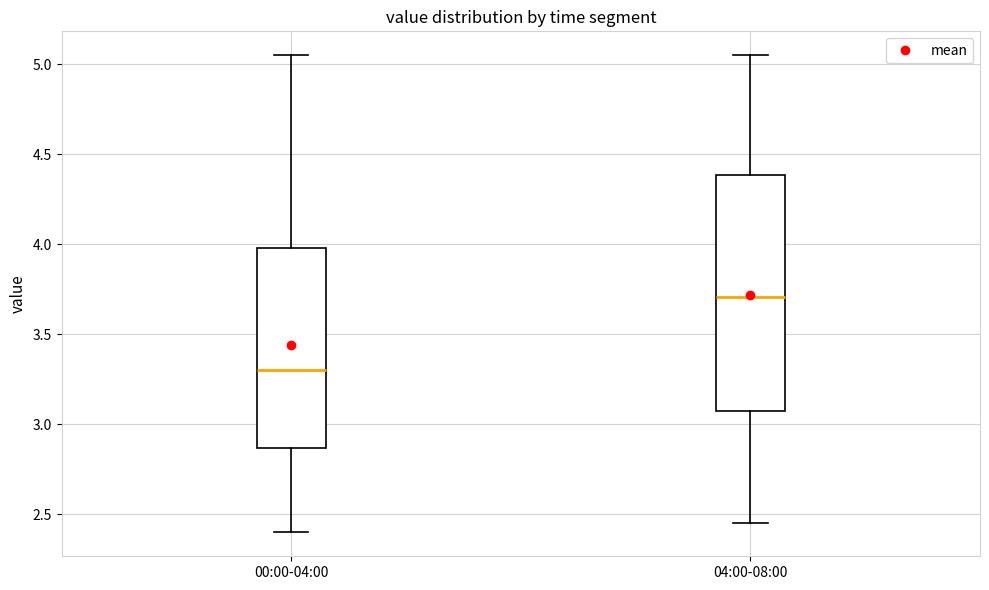

Which box has the lowest median line?

00:00-04:00